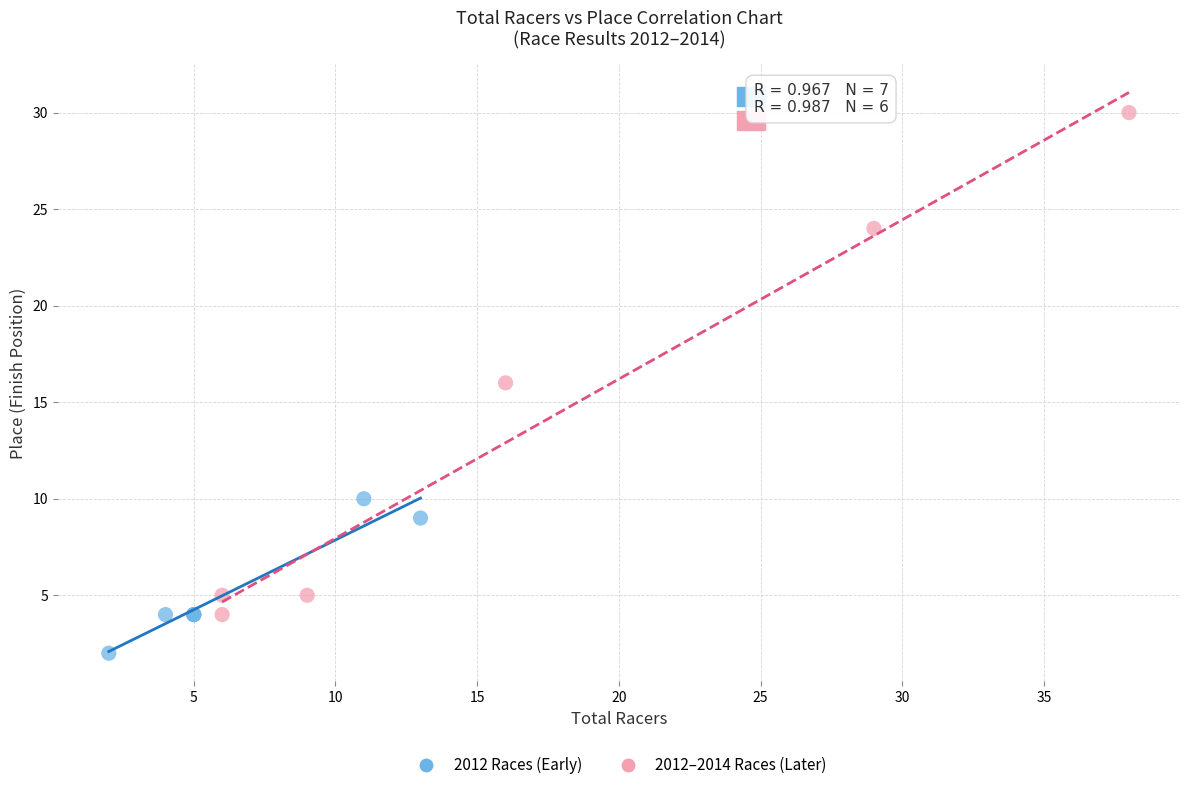

Which series contains the lowest Y value?

2012 Races (Early)